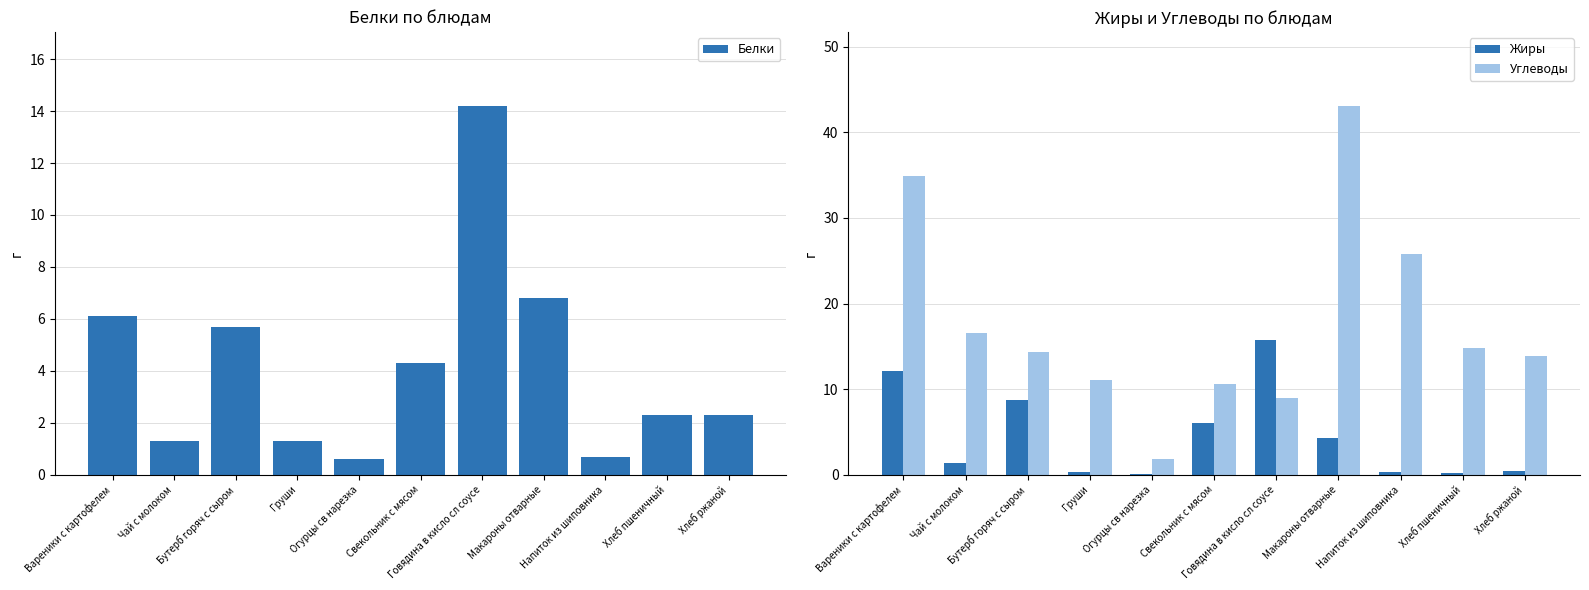

Is the value of Белки at Макароны отварные greater than the value of Жиры at Напиток из шиповника?

Yes